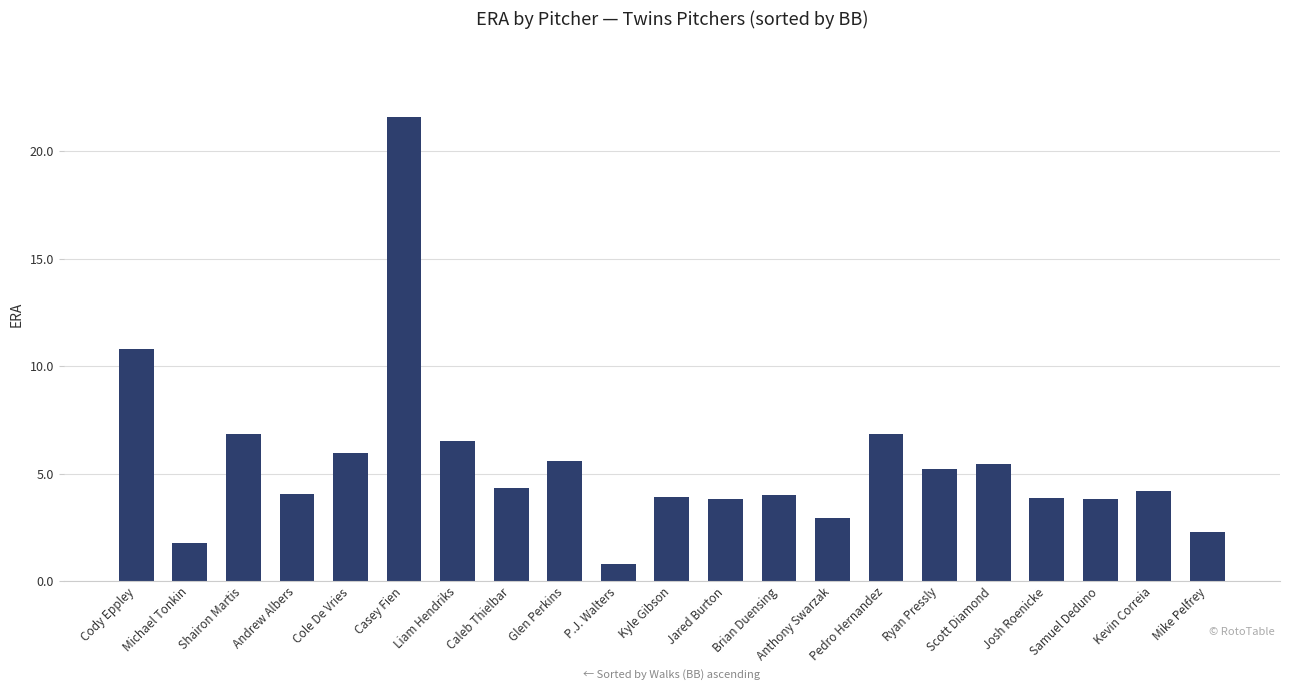

Does the chart contain any negative values?

No